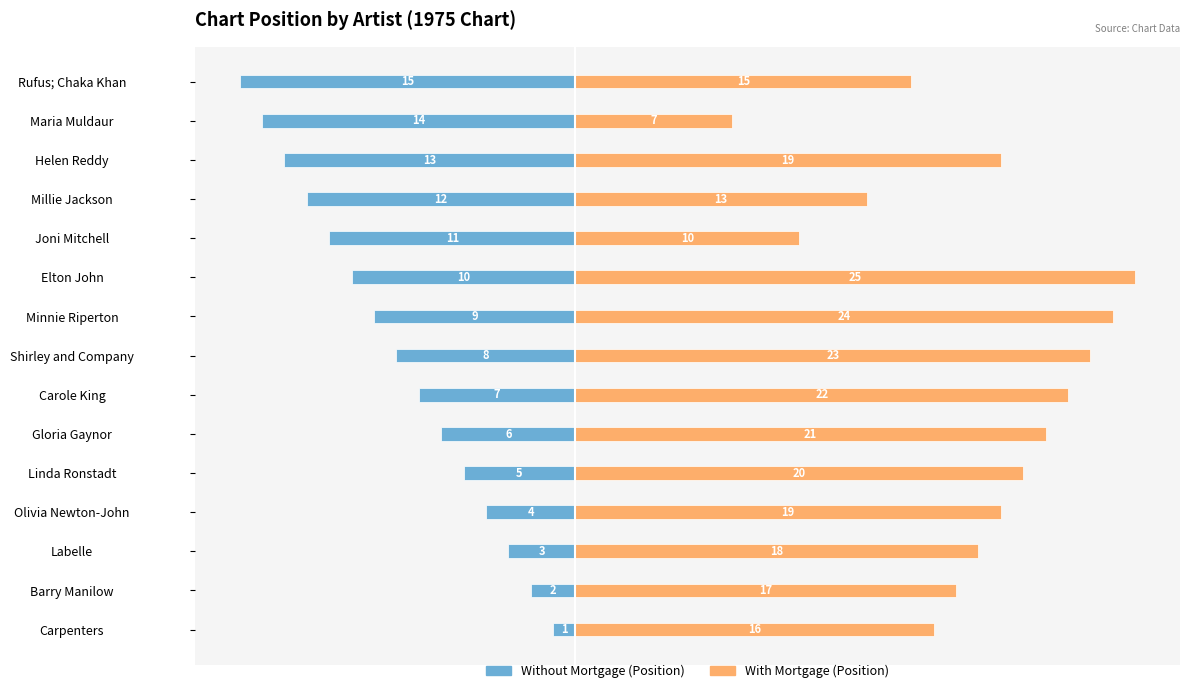

List the series in order of their peak value, lowest first.

Without Mortgage (Position), With Mortgage (Position)